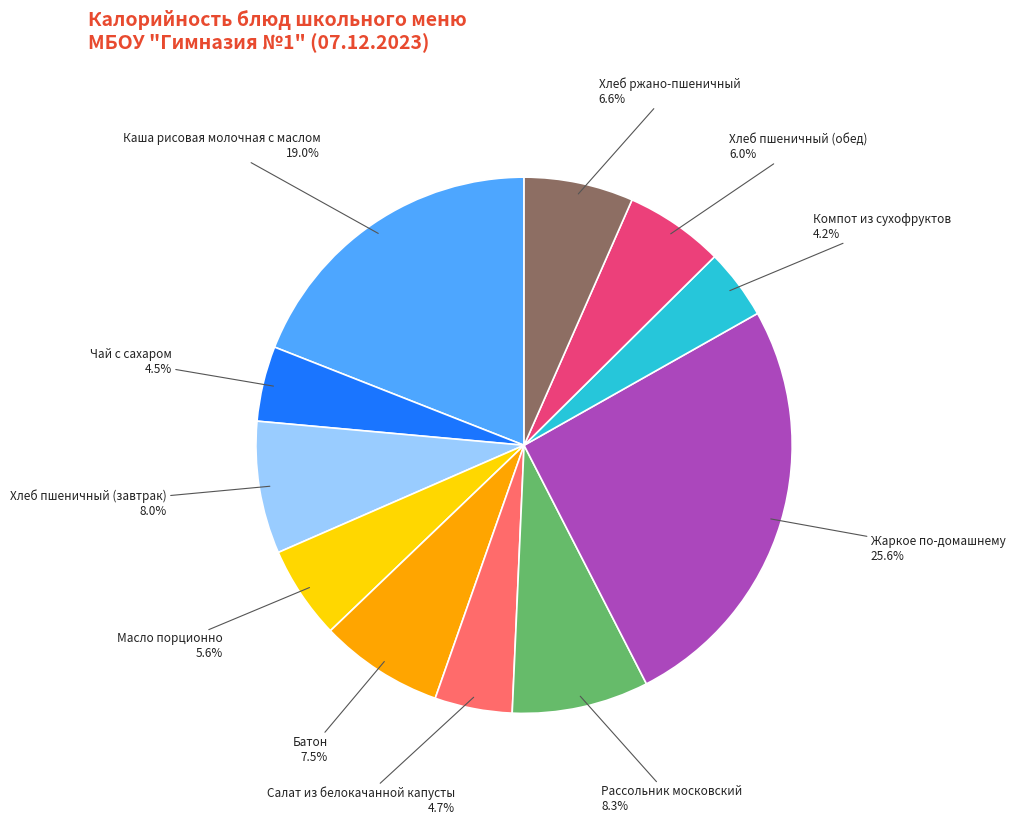

Does any single category account for the majority?

No